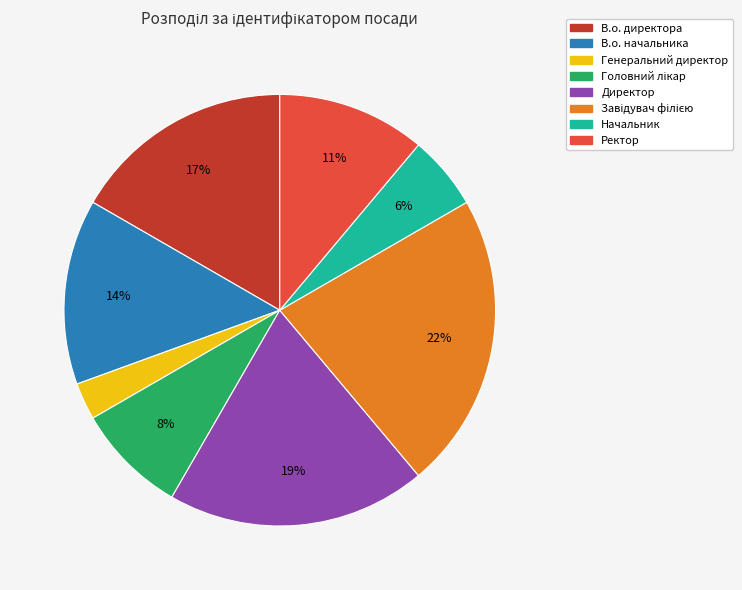

How many slices are in this pie chart?

8